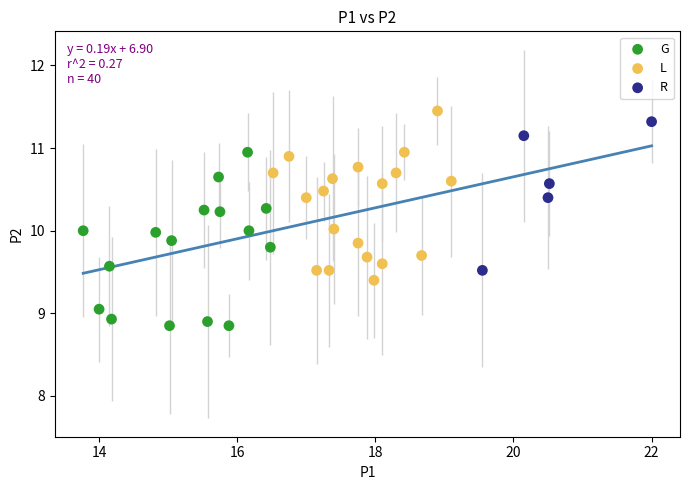

Which series contains the lowest Y value?

G